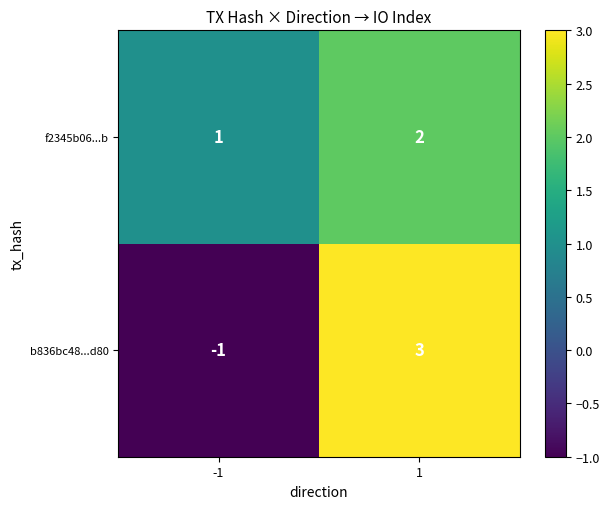

What is the highest value of the b836bc48...d80 series?

3